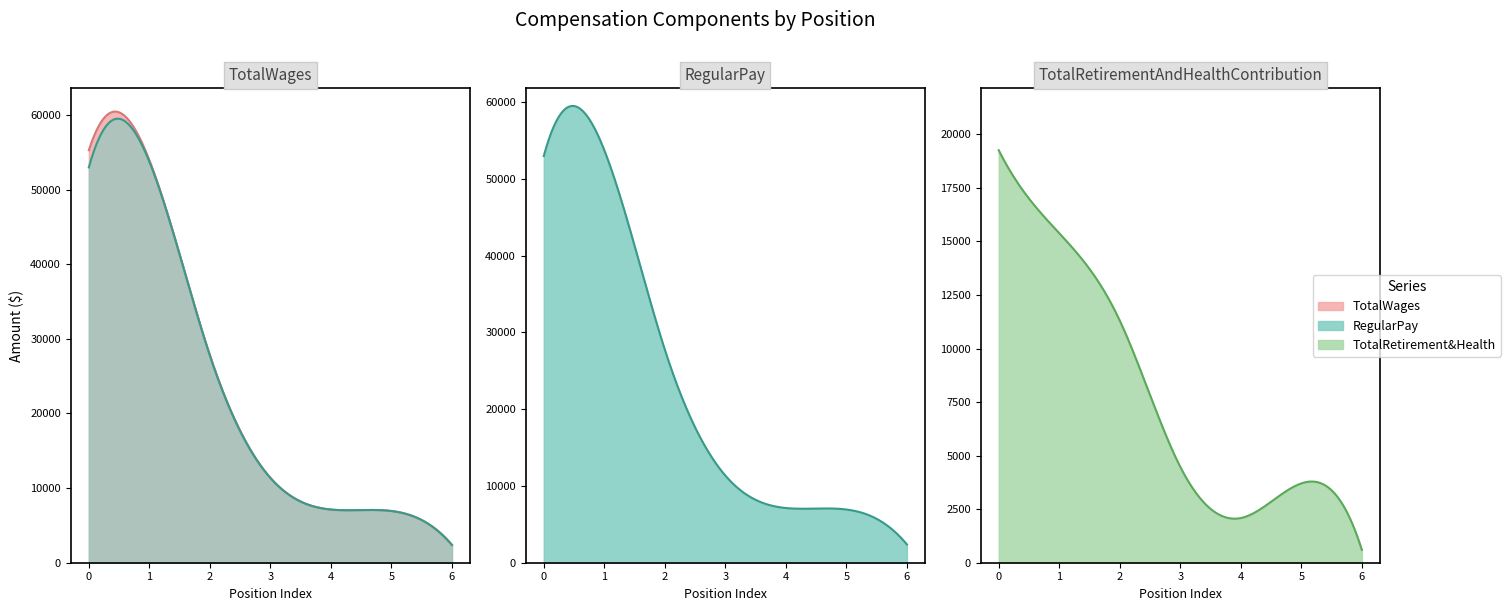

List the series in order of their peak value, lowest first.

TotalRetirementAndHealthContribution, RegularPay, TotalWages